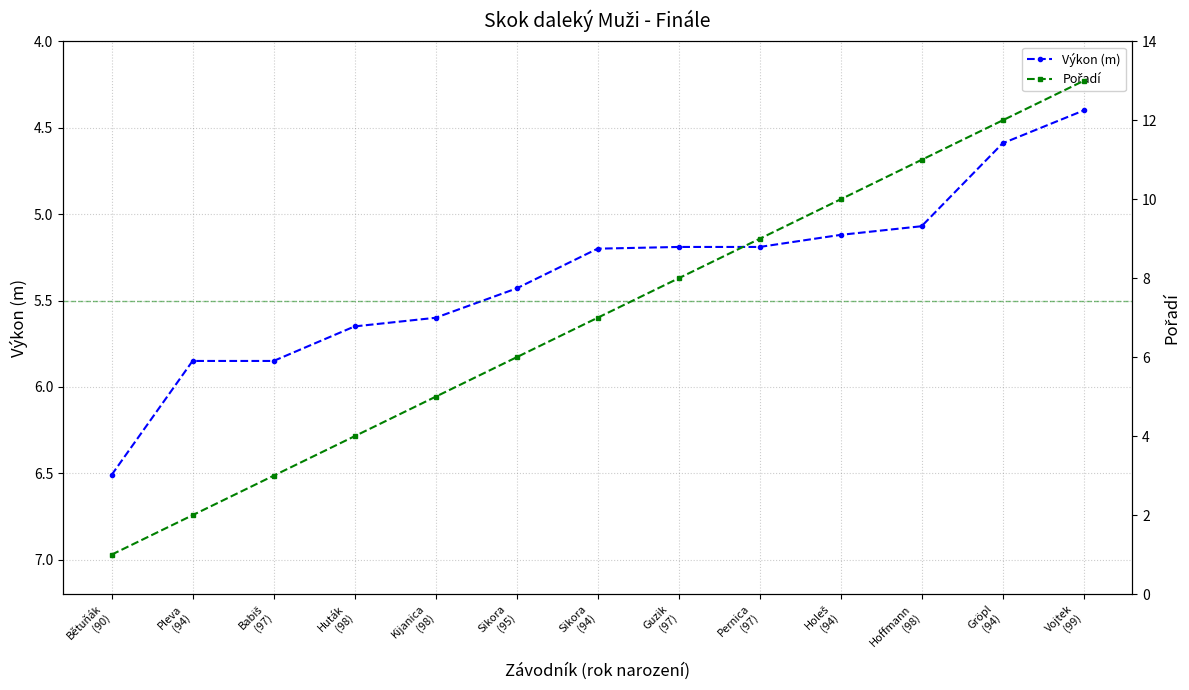

What is the difference between the highest and lowest values at Guzik
(97)?

2.8